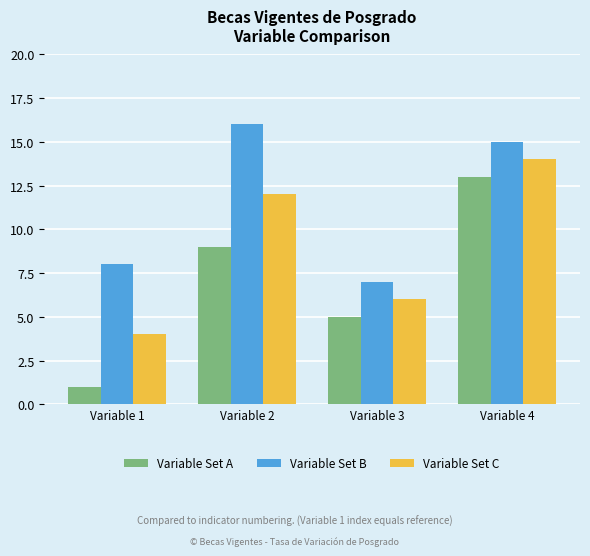

What is the sum of all Variable Set B values?

46